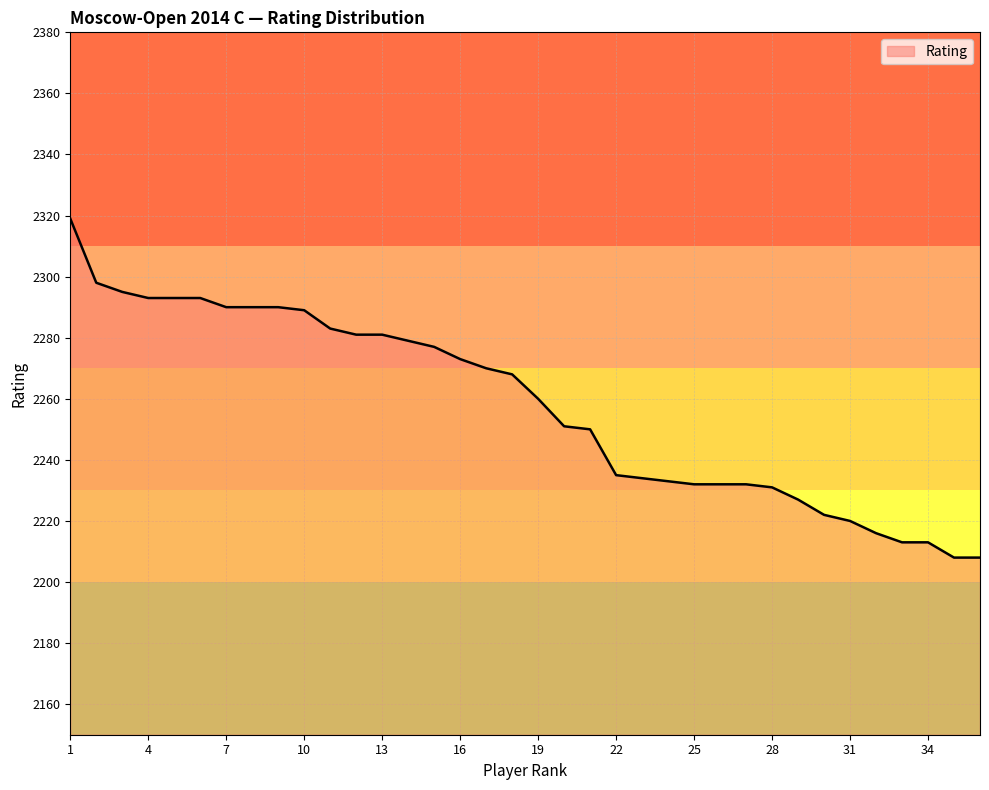

What is the difference between the maximum and minimum values?

111